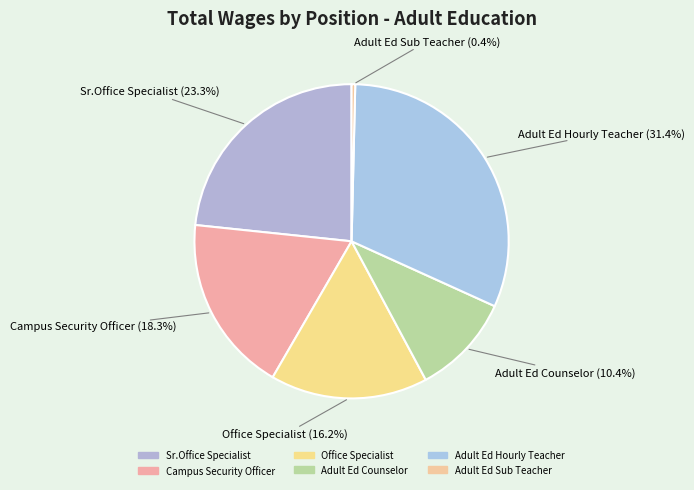

The Campus Security Officer slice represents 12% of the pie. True or false?

False